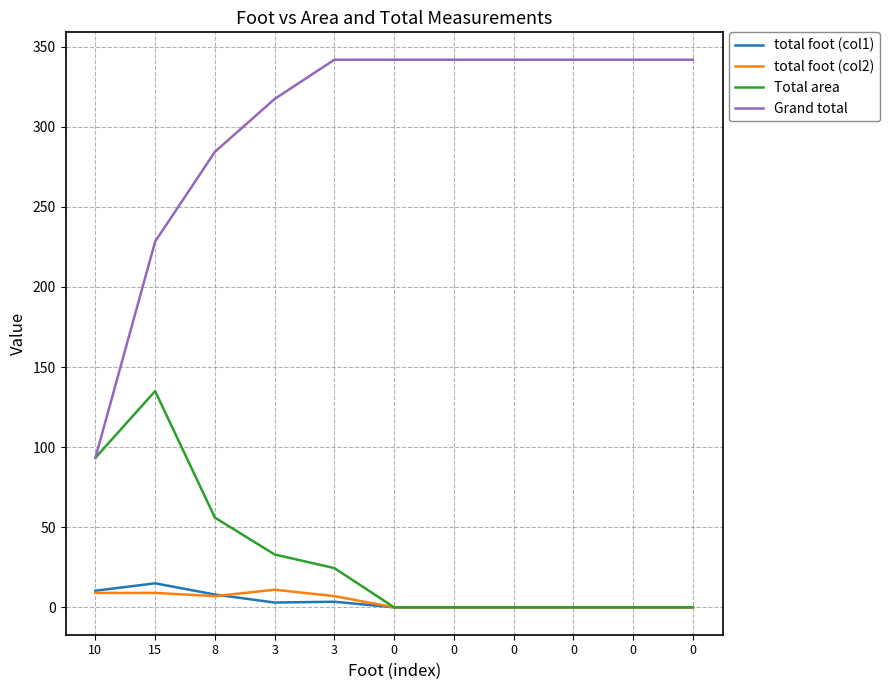

What is the difference between the maximum and minimum values in the total foot (col1) series?

15.0